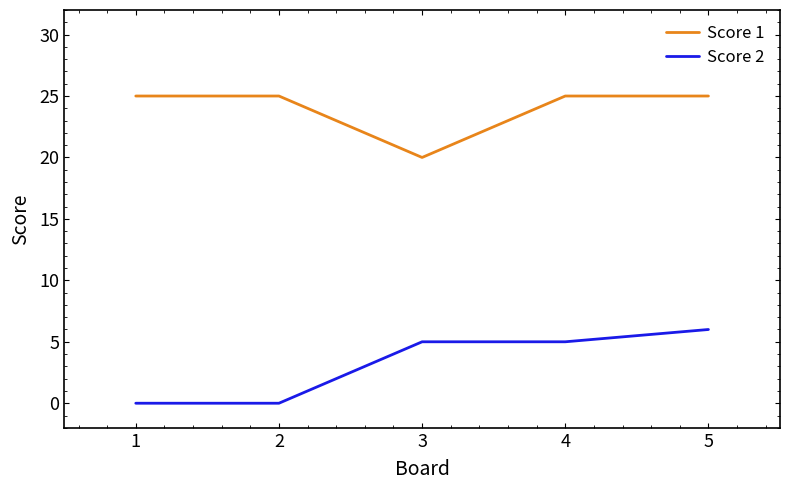

What is the average value of the Score 2 series?

3